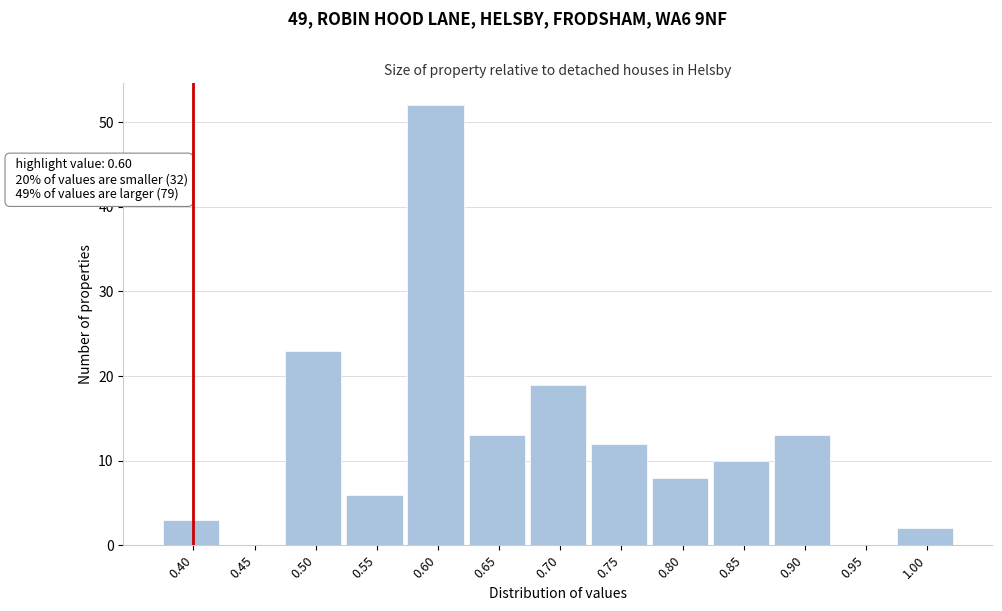

Reading left to right, list all the values displayed in this chart.

0.40=3	0.45=0	0.50=23	0.55=6	0.60=52	0.65=13	0.70=19	0.75=12	0.80=8	0.85=10	0.90=13	0.95=0	1.00=2